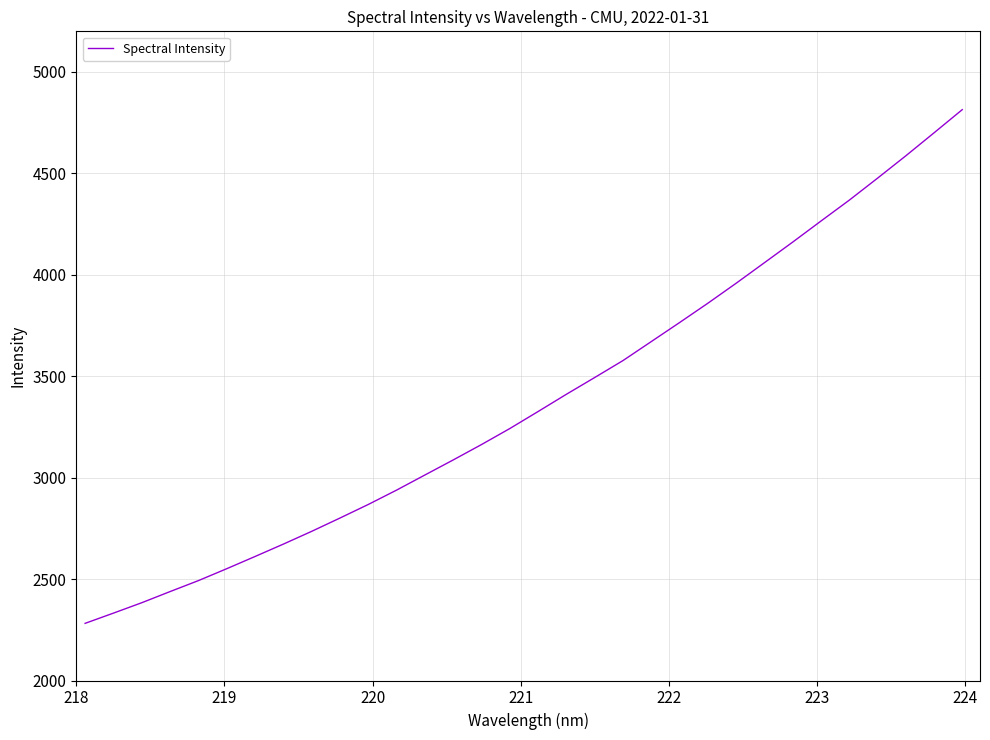

What is the difference between the maximum and minimum values?

2532.2